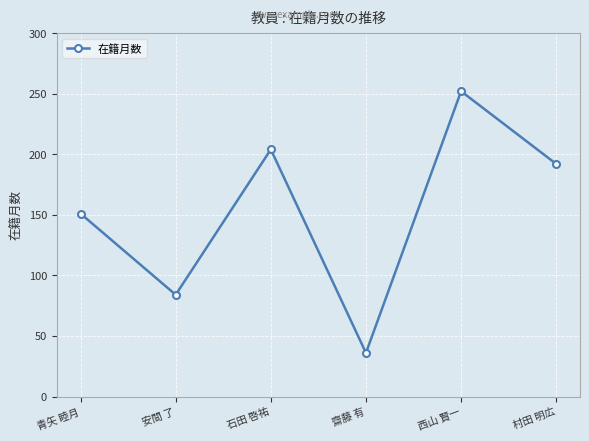

Rank the categories by value from lowest to highest.

齋藤 有, 安間 了, 青矢 睦月, 村田 明広, 石田 啓祐, 西山 賢一